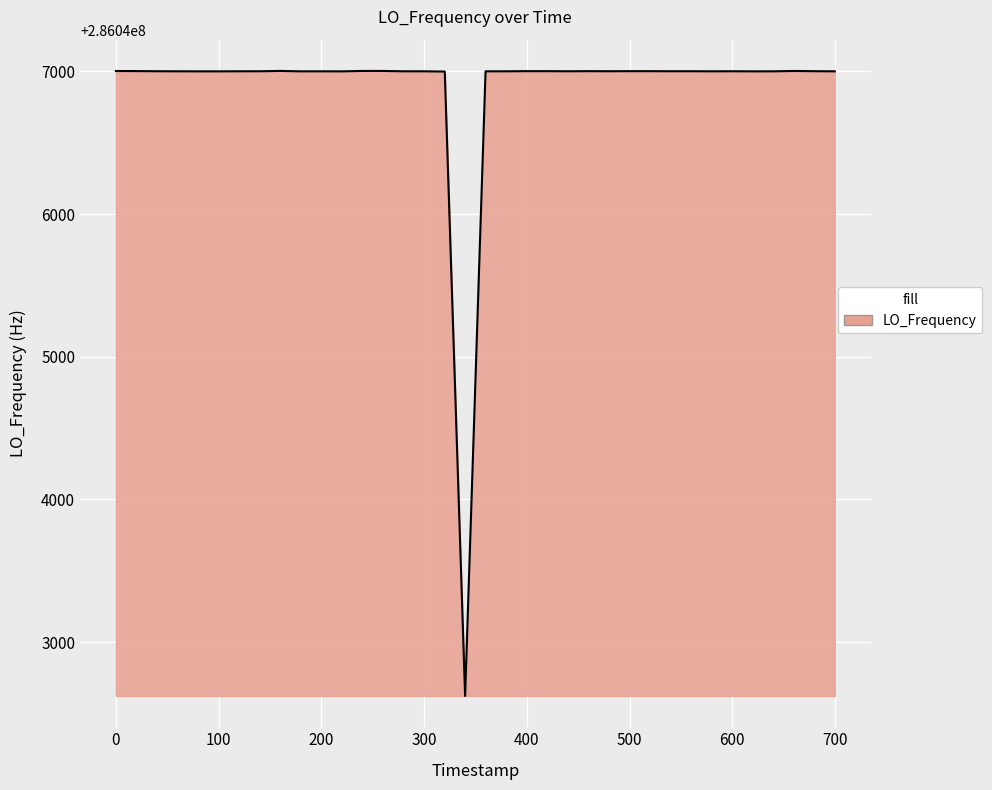

What is the maximum value shown in the chart?

286047002.8